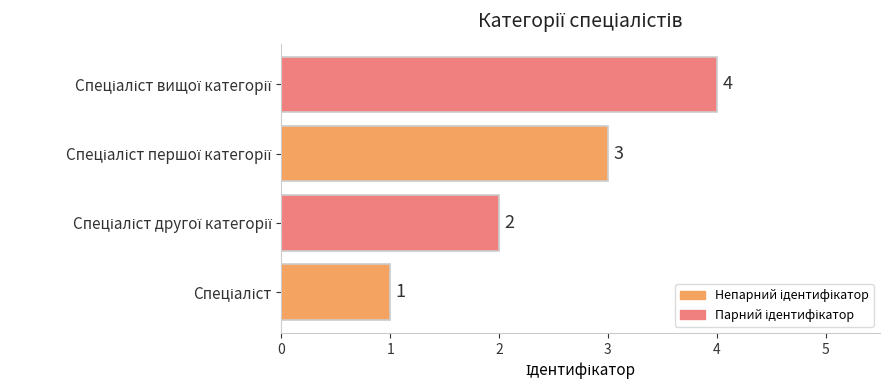

Count the number of data series in this chart.

1